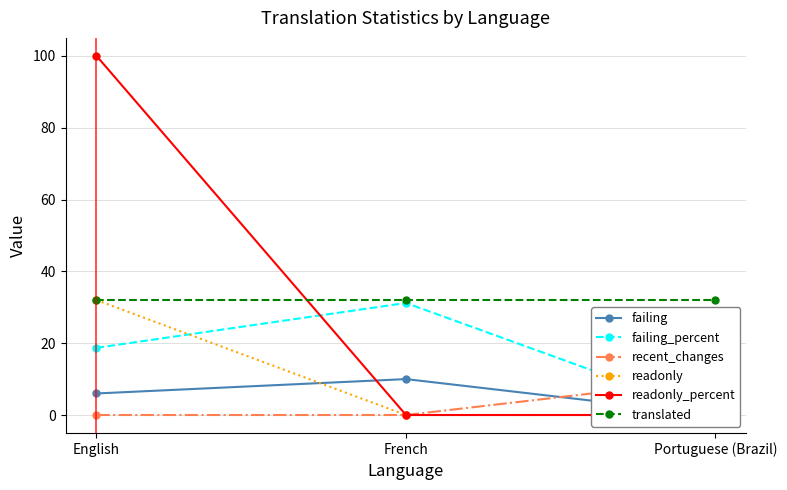

Which category has the lowest value across all series?

Portuguese (Brazil)